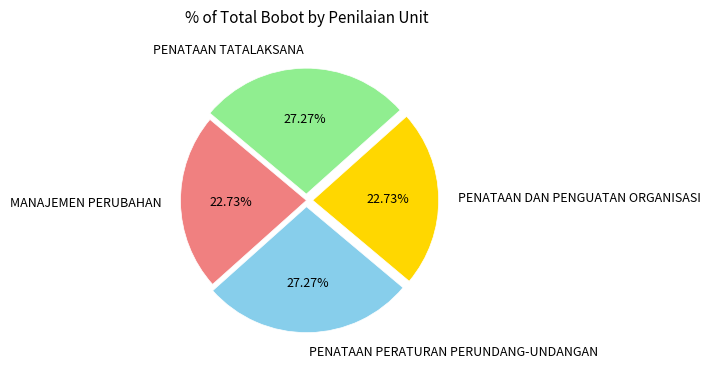

Does PENATAAN TATALAKSANA represent more than half of the total?

No